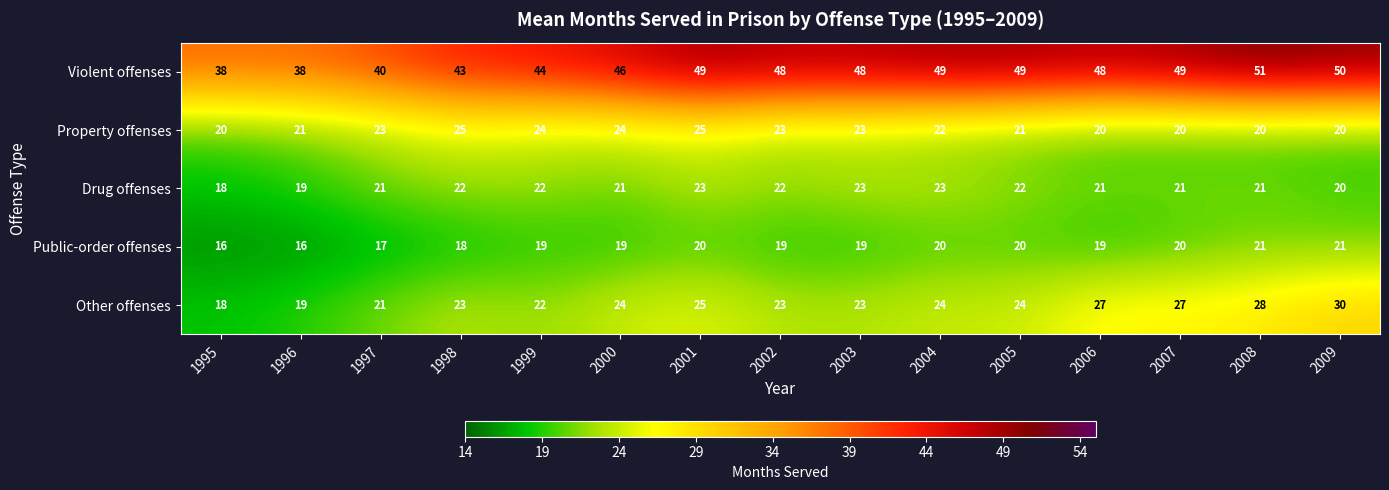

The value of Other offenses at 2004 is 24. True or false?

True